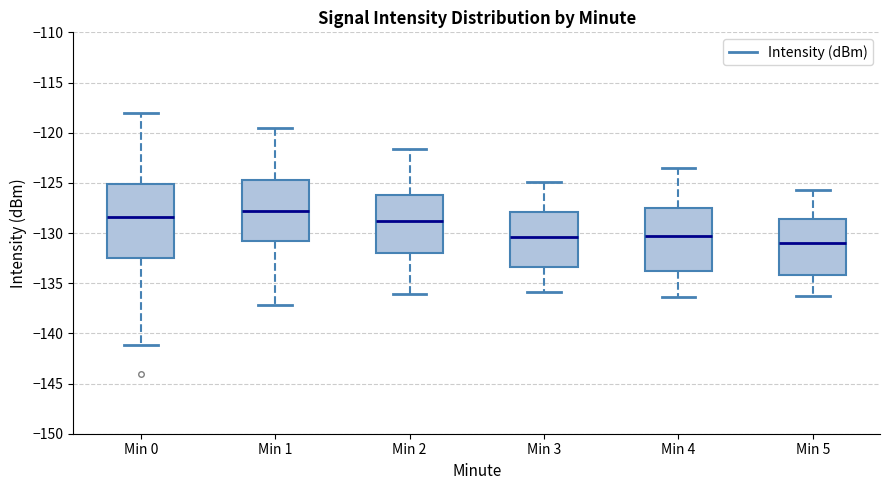

Where is the lower edge of the box for Min 2 on the y-axis? The values are not printed on the chart, so give them approximately, as read against the axis.

-132.0